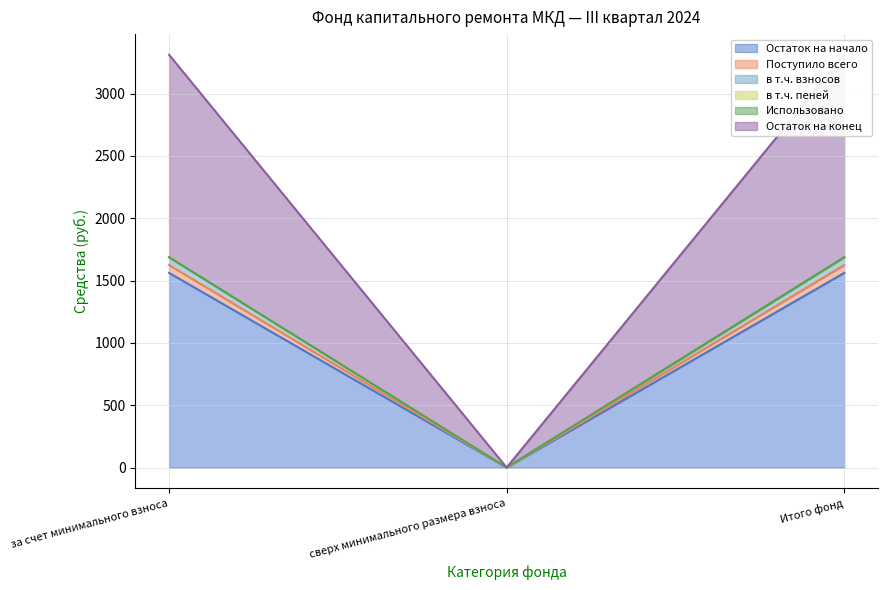

True or false: Остаток на конец has a value of -821.5 at сверх минимального размера взноса.

False